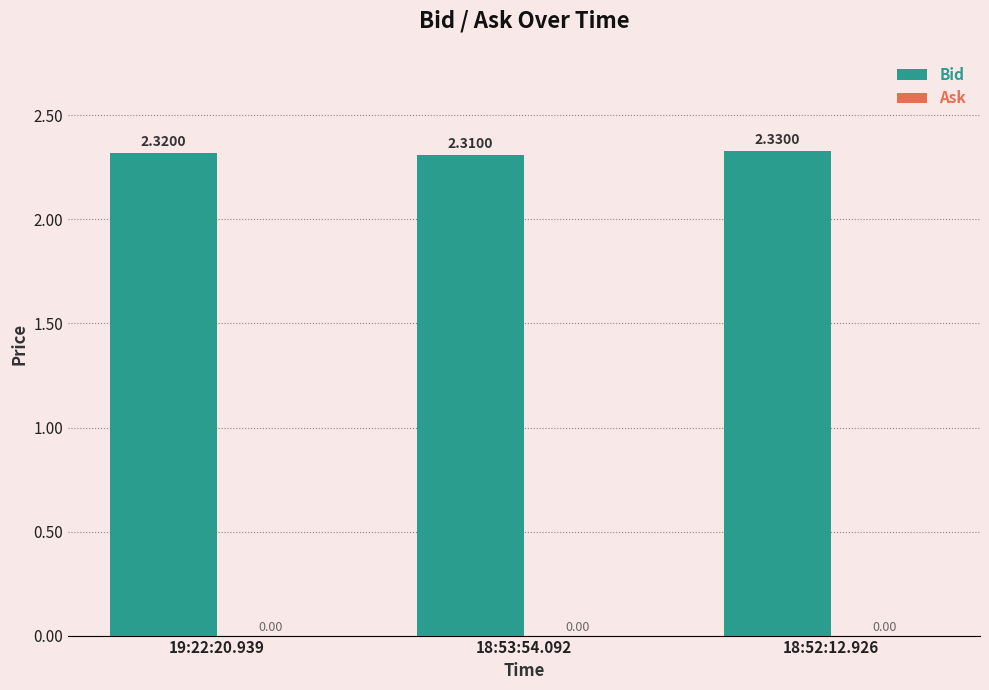

What is the label of the 3rd bar from the right?

19:22:20.939